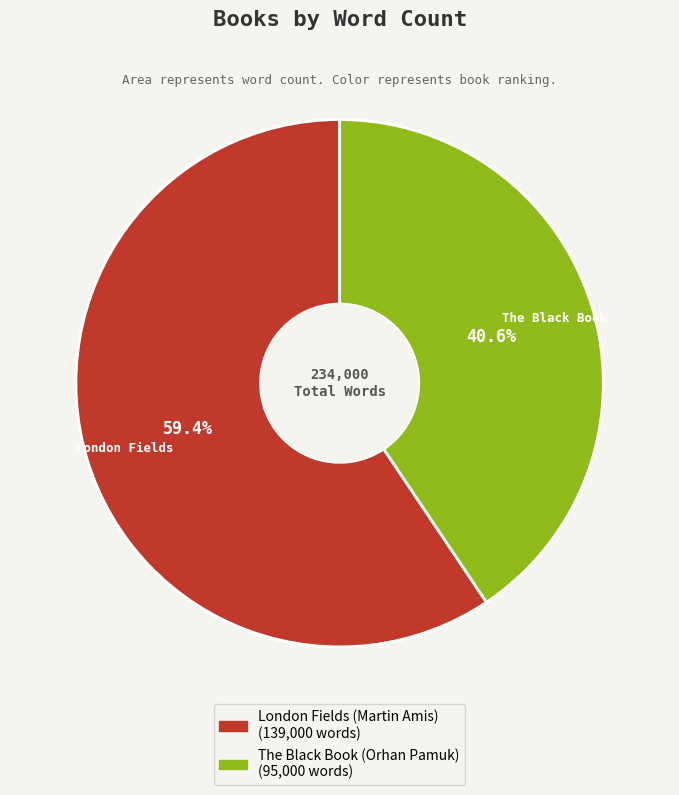

What percentage do London Fields (Martin Amis) and The Black Book (Orhan Pamuk) together represent?

100.0%